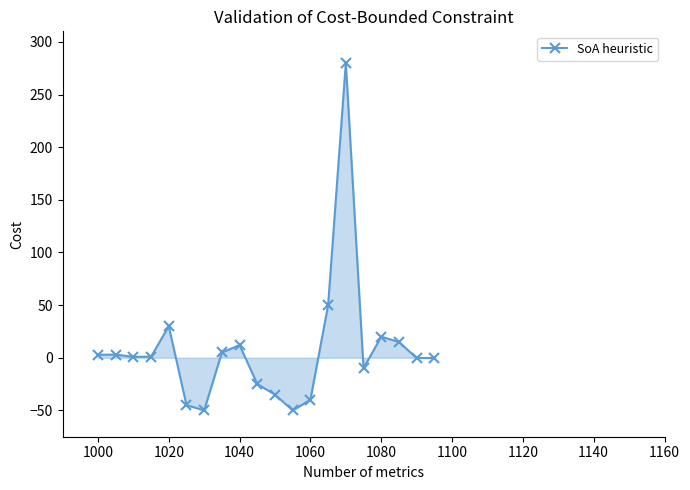

What is the maximum value shown in the chart?

280.0